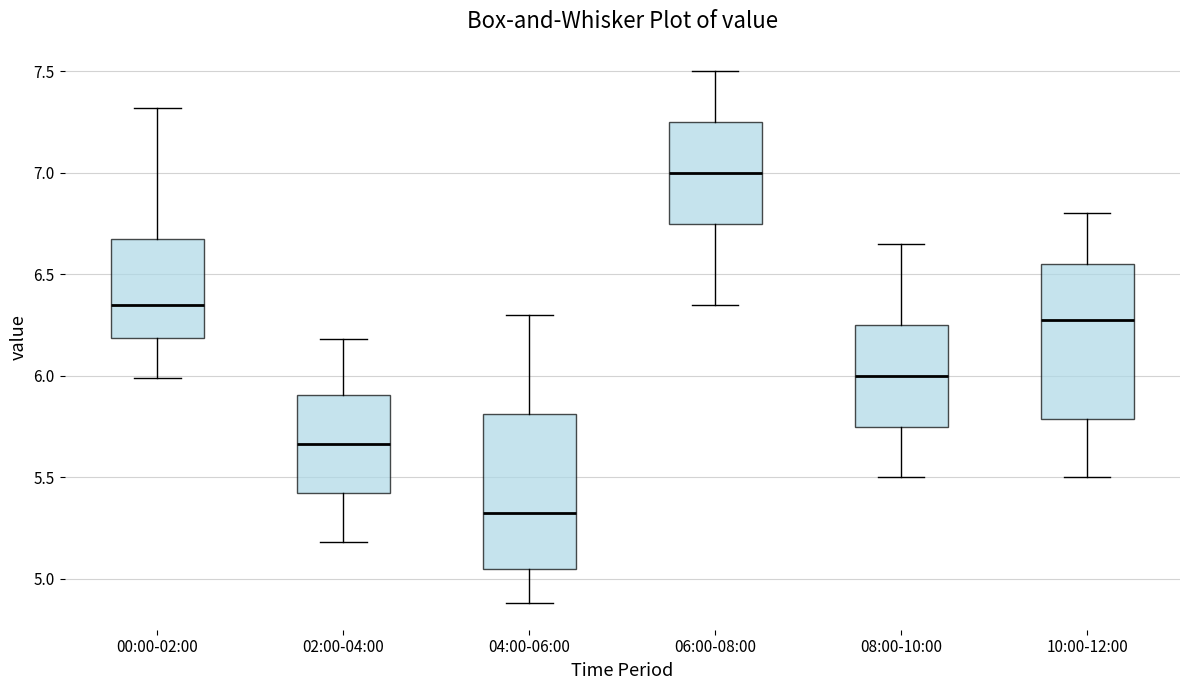

Which box's median line is the highest?

06:00-08:00